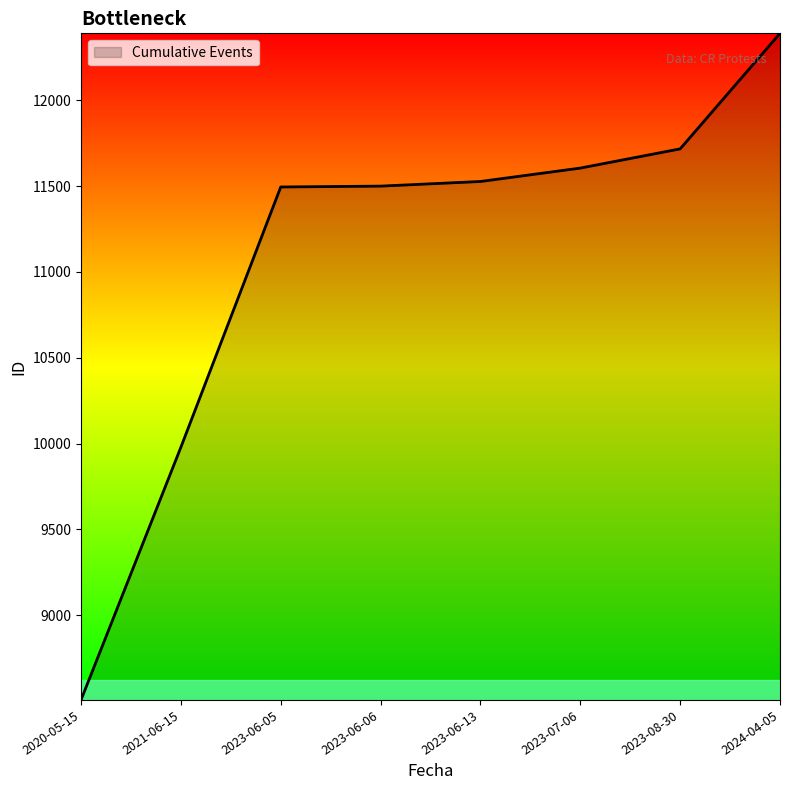

How many values are below 11527?

4